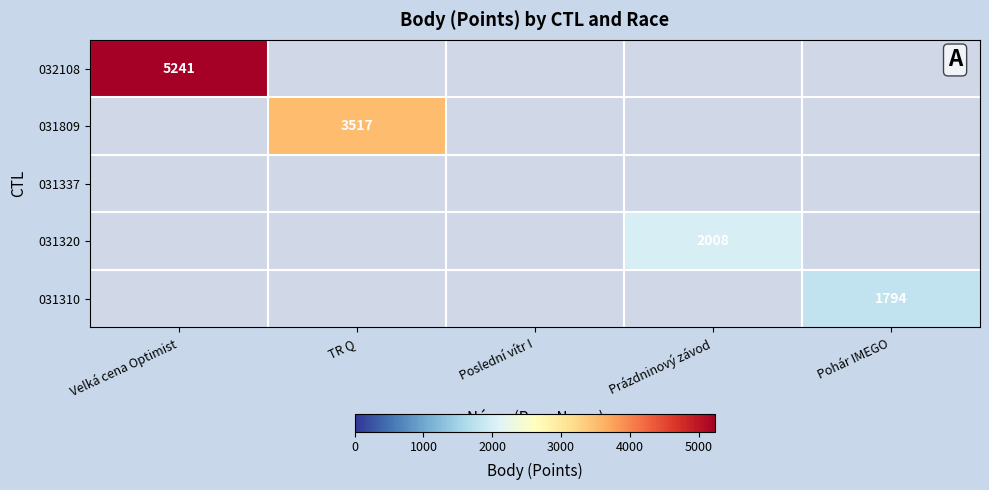

Is it true that 032108 equals 5241 at Velká cena Optimist?

True